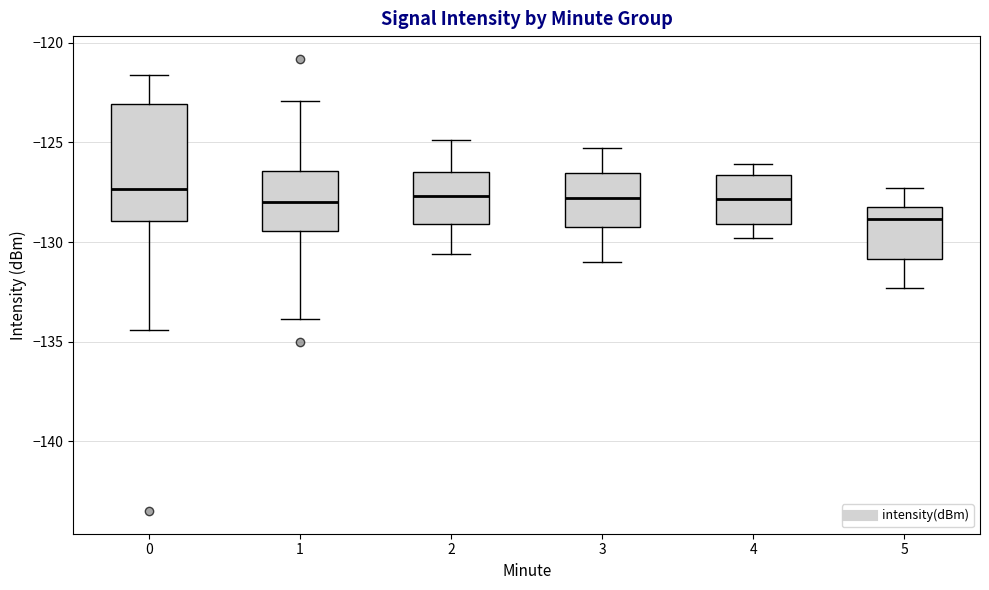

Reading left to right, read every box against the y-axis: the position of its median line, the range the box covers, and the ends of its whiskers. The values are not printed on the chart, so give them approximately, as read against the axis.

0: median -127.5, box -129.0 to -123.0, whiskers -134.5 to -121.5
1: median -128.0, box -129.5 to -126.5, whiskers -134.0 to -123.0
2: median -127.5, box -129.0 to -126.5, whiskers -130.5 to -125.0
3: median -128.0, box -129.0 to -126.5, whiskers -131.0 to -125.5
4: median -128.0, box -129.0 to -126.5, whiskers -130.0 to -126.0
5: median -129.0, box -131.0 to -128.0, whiskers -132.5 to -127.5